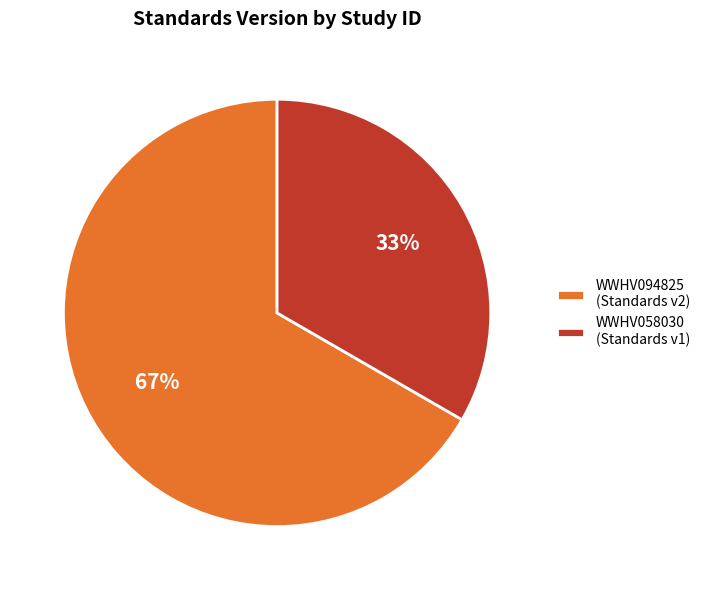

Is it true that WWHV094825 is 67% of the pie?

True